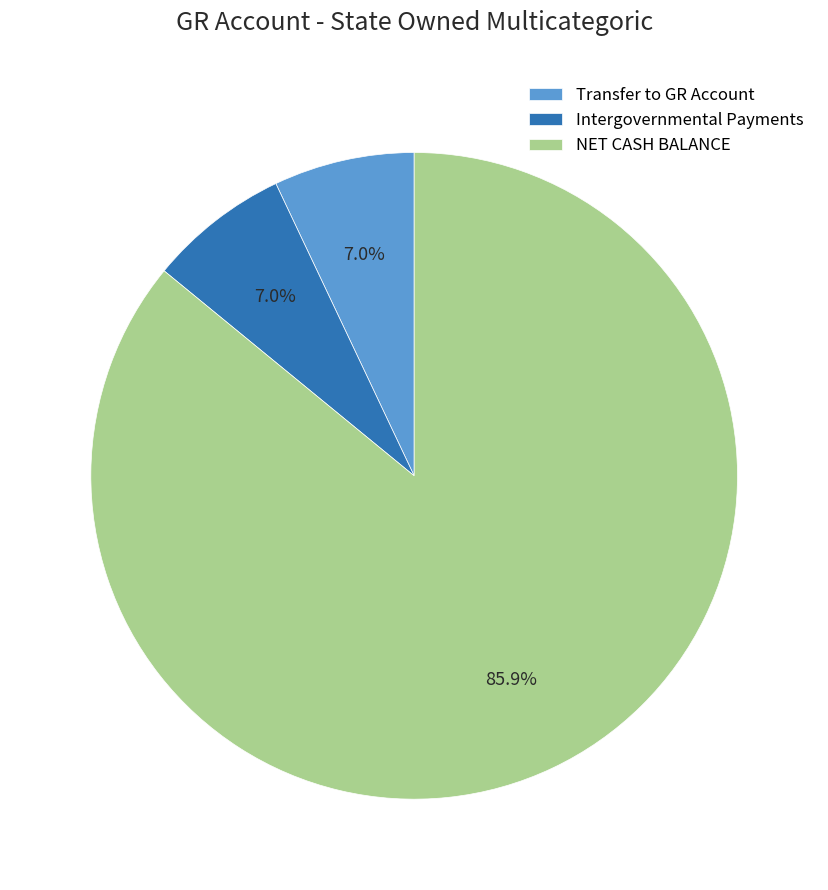

To the nearest percent, what percentage of the pie is Intergovernmental Payments?

7%